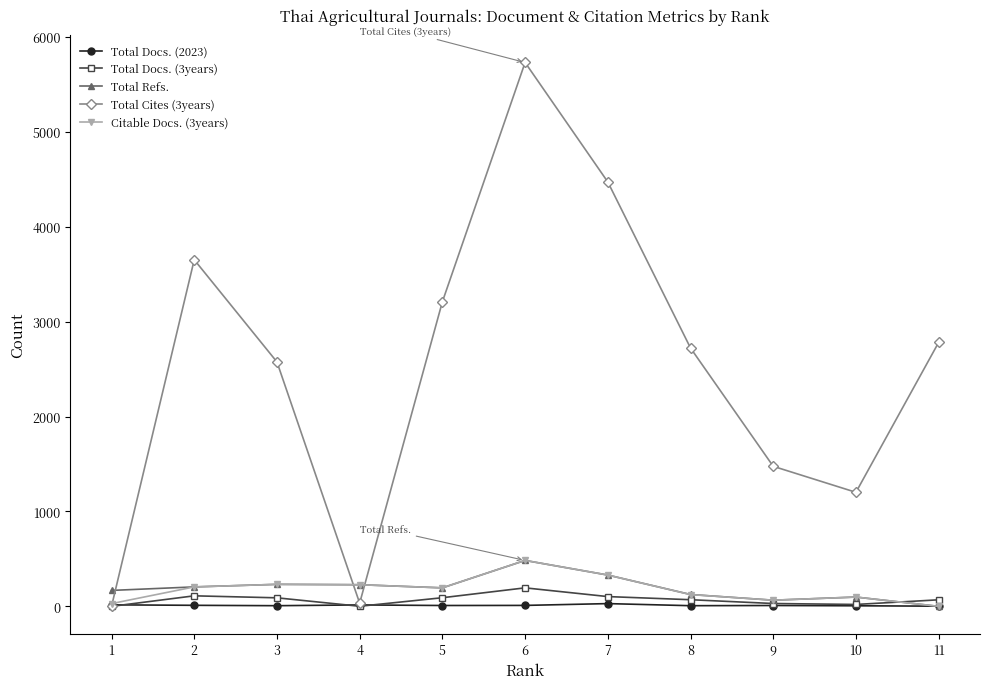

At how many categories does at least one series exceed 3404?

3